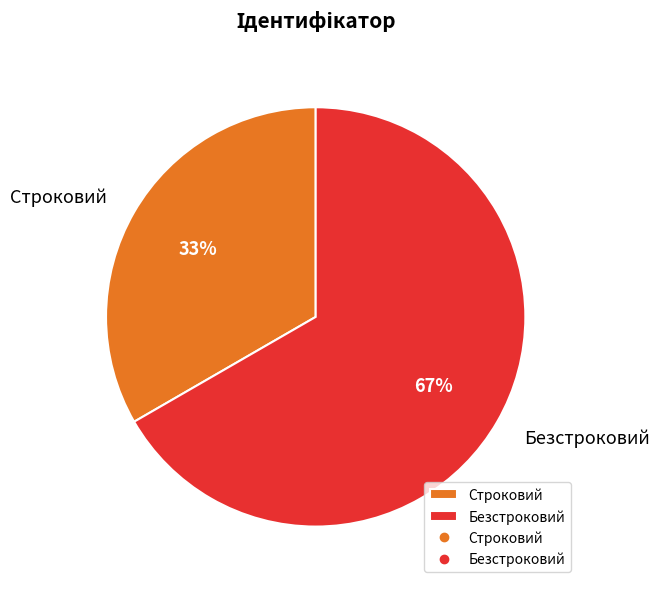

To the nearest percent, what is the combined percentage of Безстроковий and Строковий?

100%